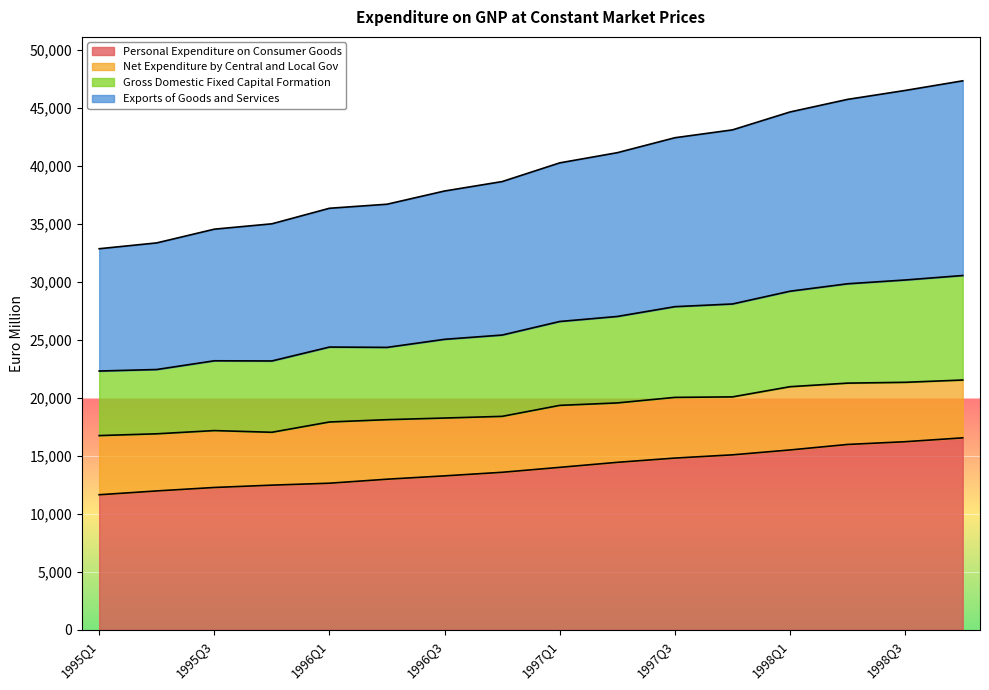

At which label is Gross Domestic Fixed Capital Formation closest to 40115?

1997Q1